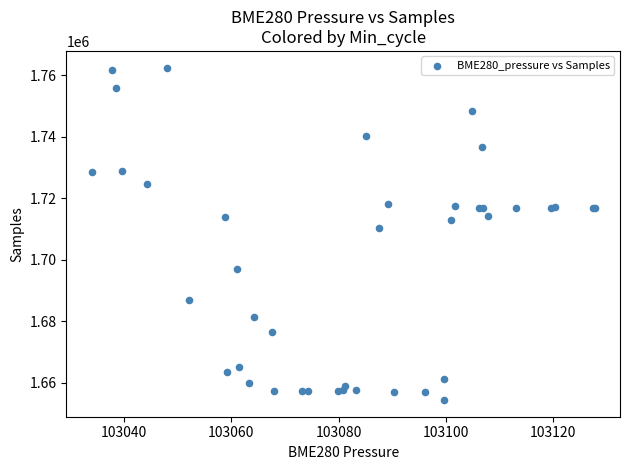

What Y value in the scatter plot is closest to 1708417?

1710336